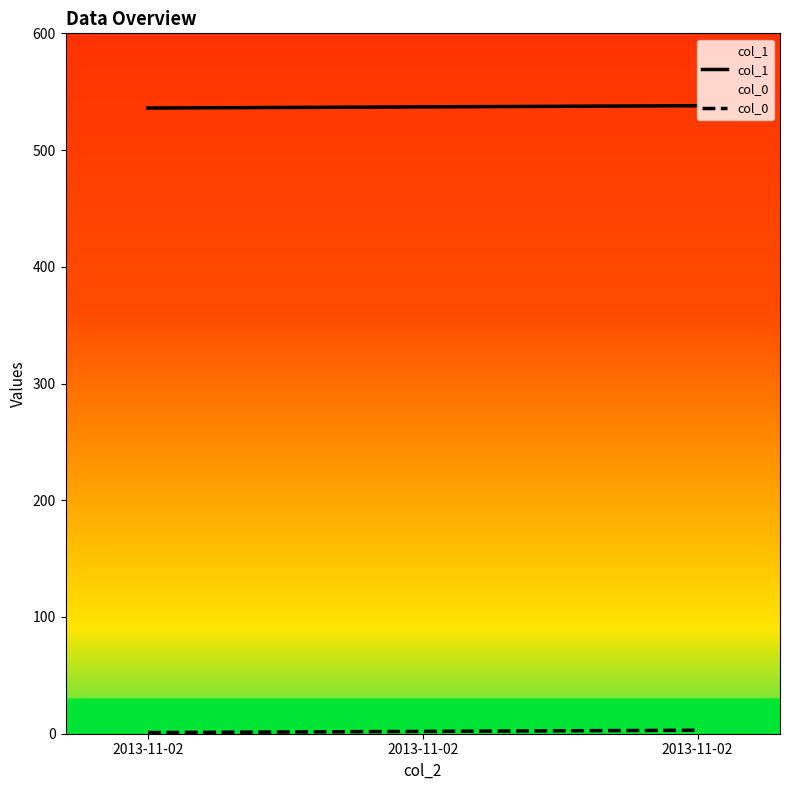

Which category has the highest value in the col_0 series?

2013-11-02